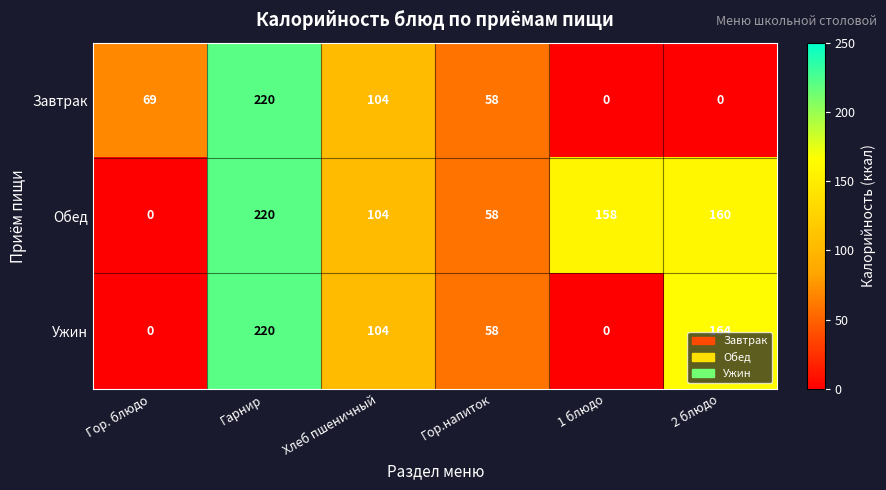

Is it true that Обед equals 60 at Хлеб пшеничный?

False